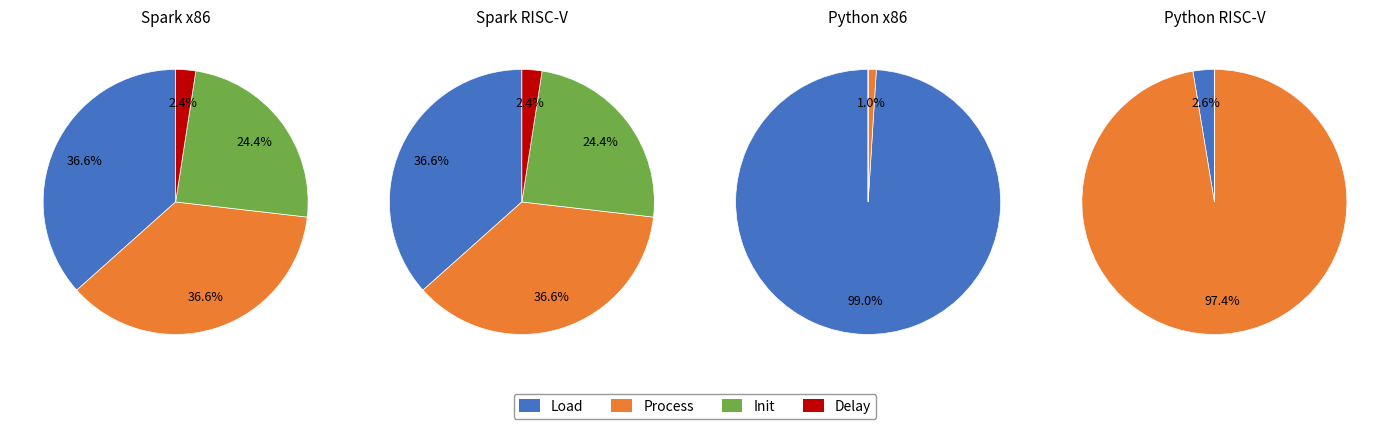

To the nearest percent, what is the average slice percentage?

25%